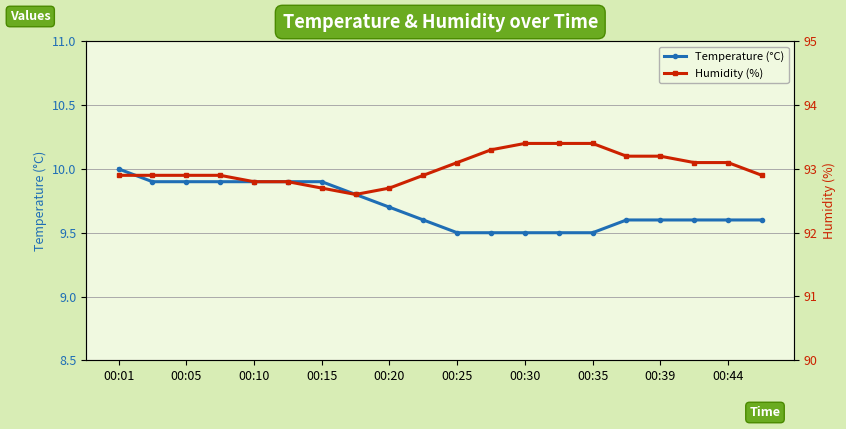

What are all the series names shown in the legend?

Temperature (°C), Humidity (%)